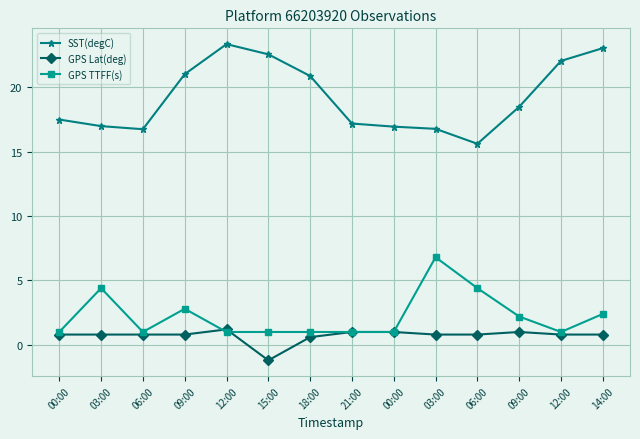

What is the difference between the second highest and minimum values in the SST(degC) series?

7.4